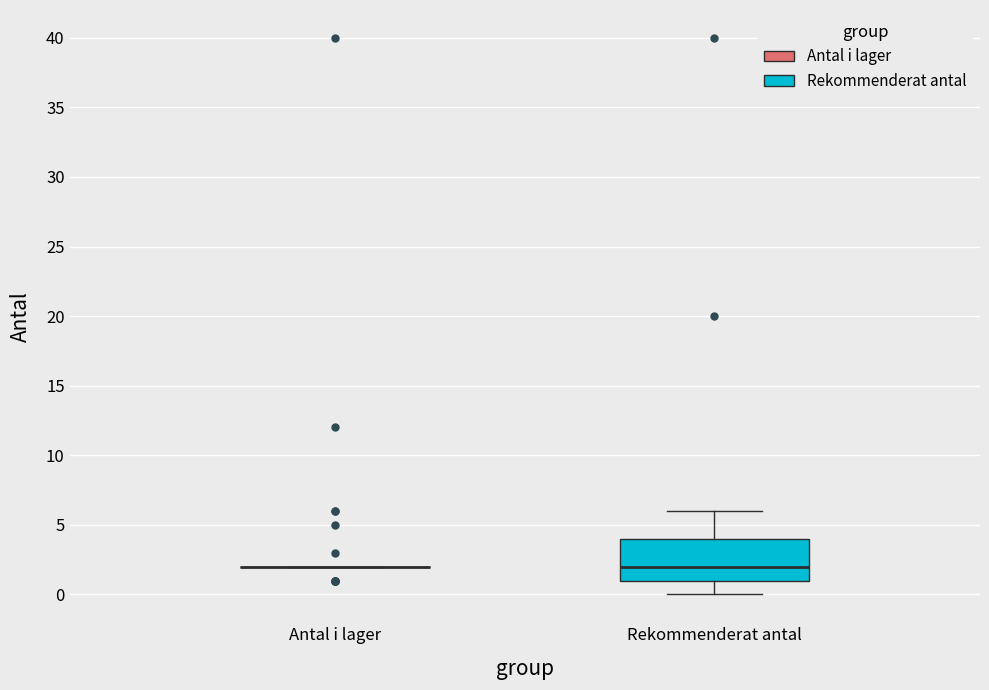

Comparing the boxes themselves (not the whiskers), which one is the tallest?

Rekommenderat antal